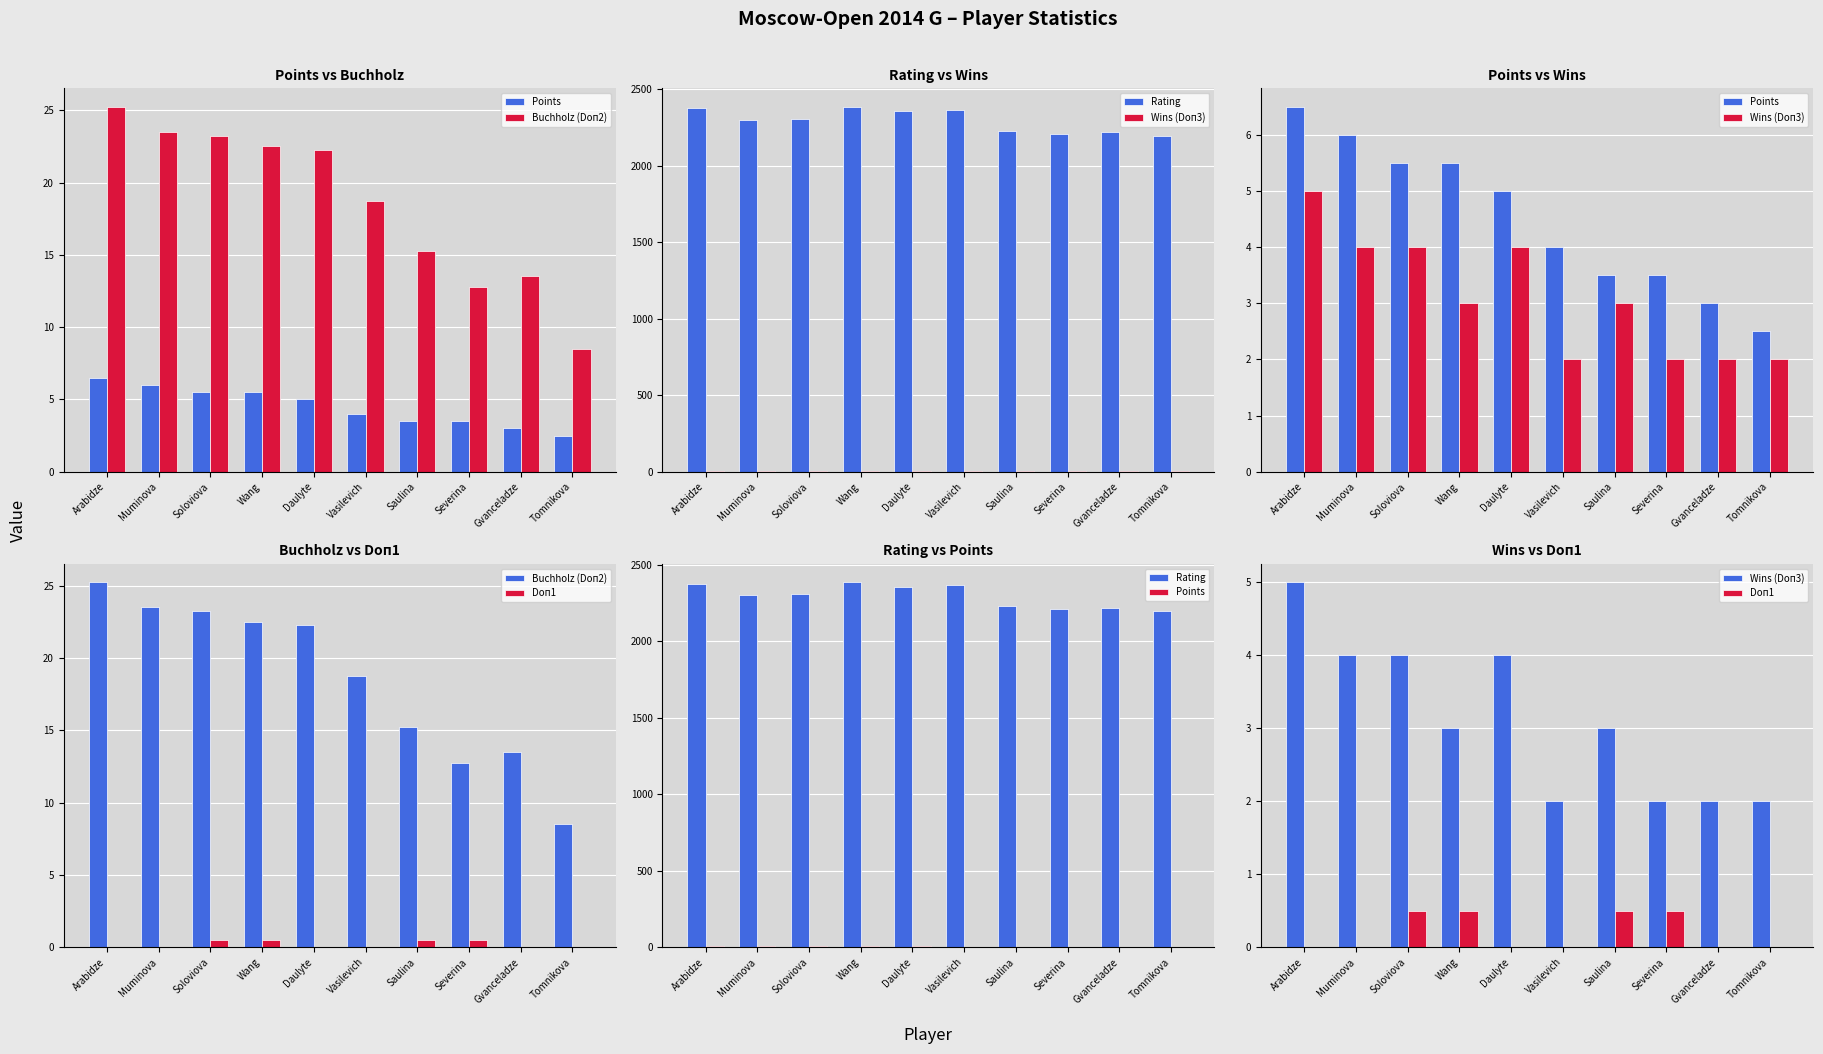

What is the sum of the Rating values at Wang and Gvanceladze?

4603.0